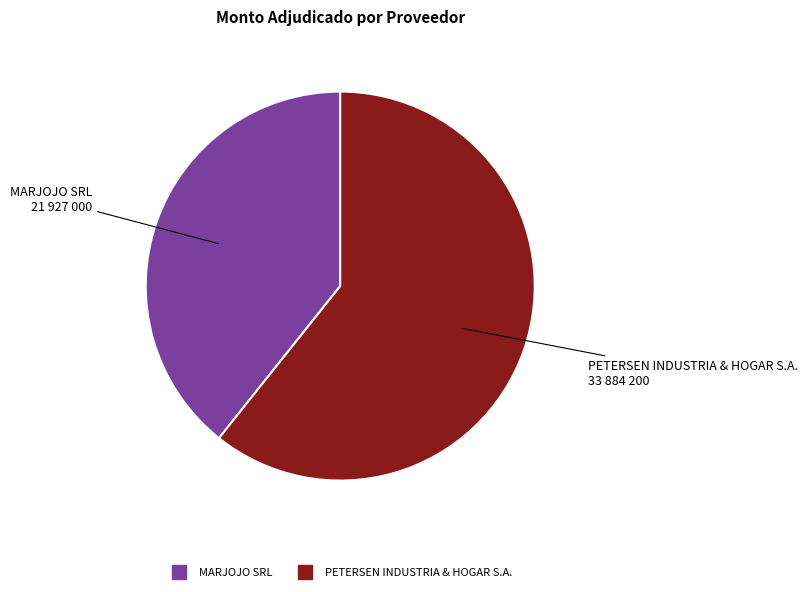

How many segments does this pie chart have?

2